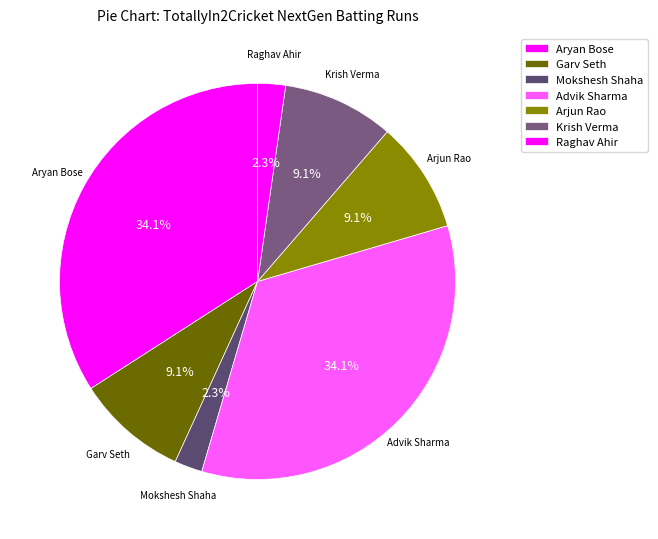

What percentage is the Garv Seth slice, to the nearest percent?

9%